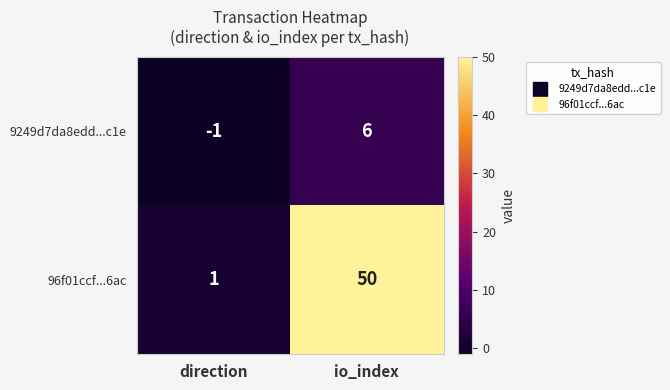

Where is 9249d7da8edd...c1e nearest to the value 2?

direction